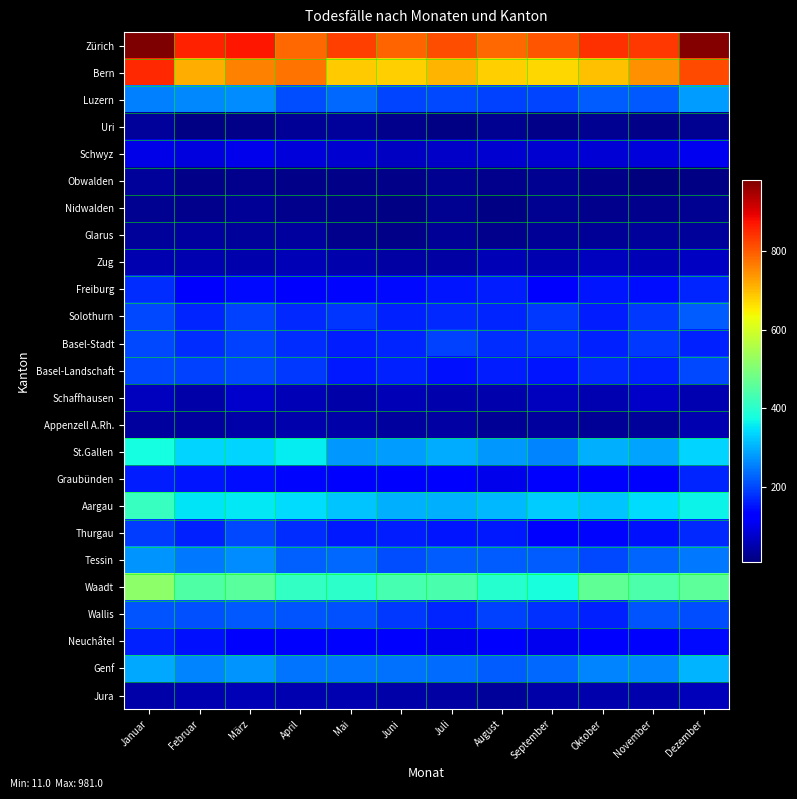

At which category is the sum across all series the highest?

Januar